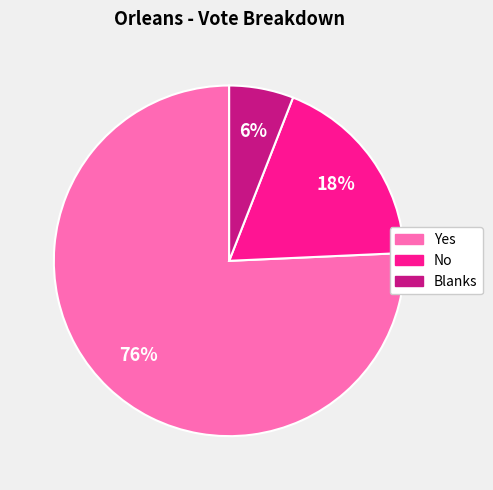

The No slice represents 25% of the pie. True or false?

False